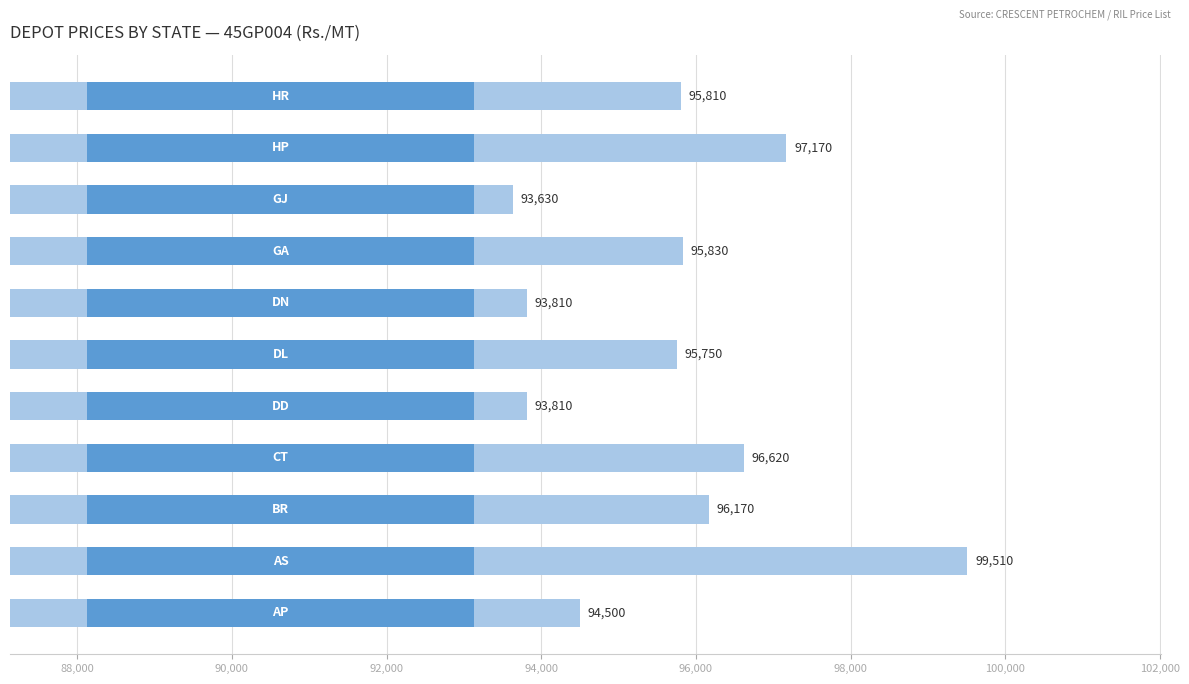

What is the maximum value shown in the chart?

99510